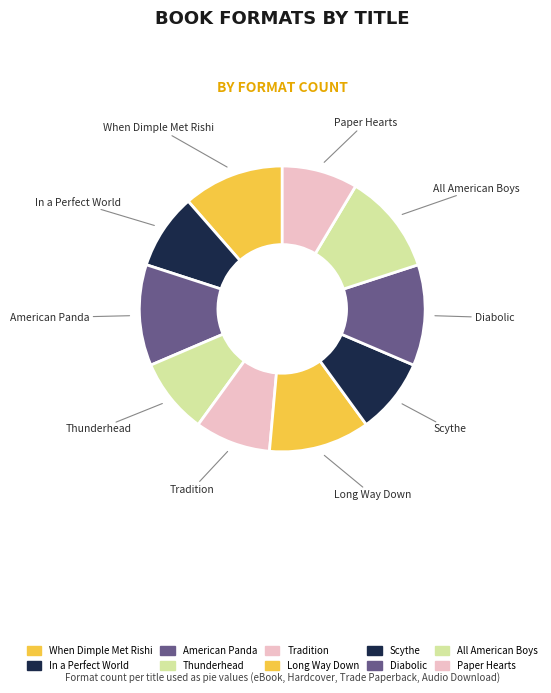

How many segments does this pie chart have?

10